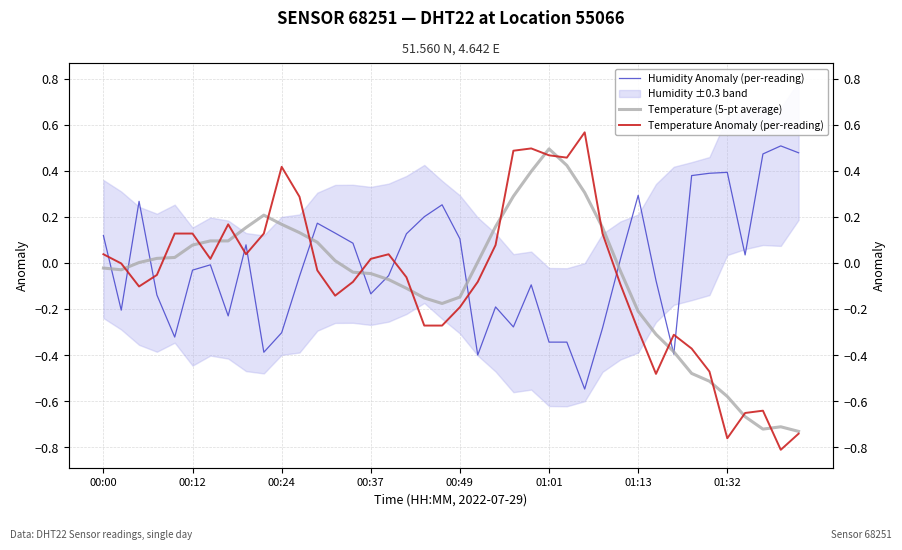

Where does the Humidity Anomaly (per-reading) series first go above 0?

00:00